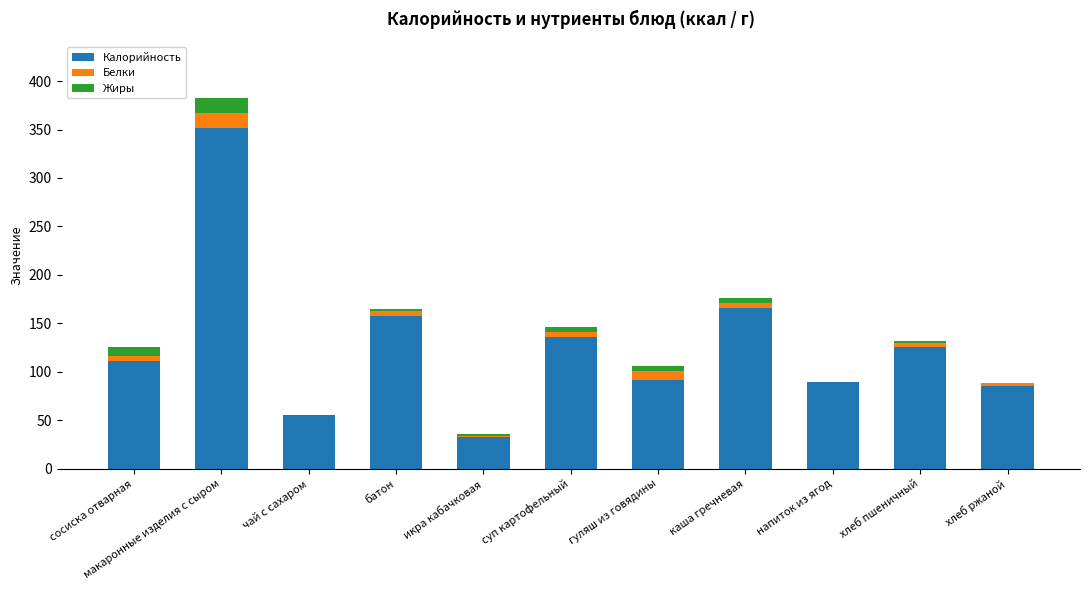

What is the total value across all series at макаронные изделия с сыром?

383.0